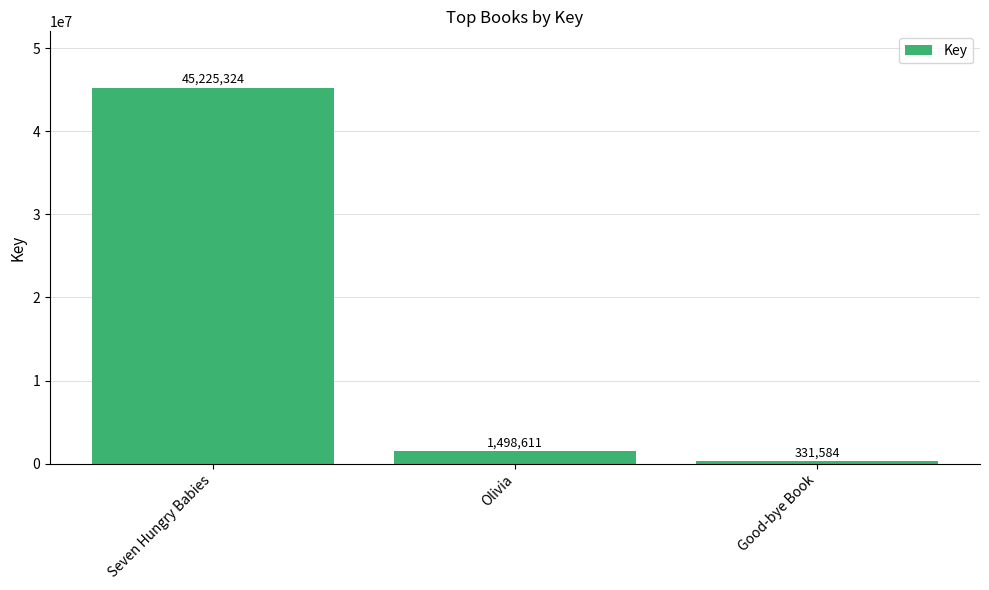

What position from the left is Good-bye Book?

3